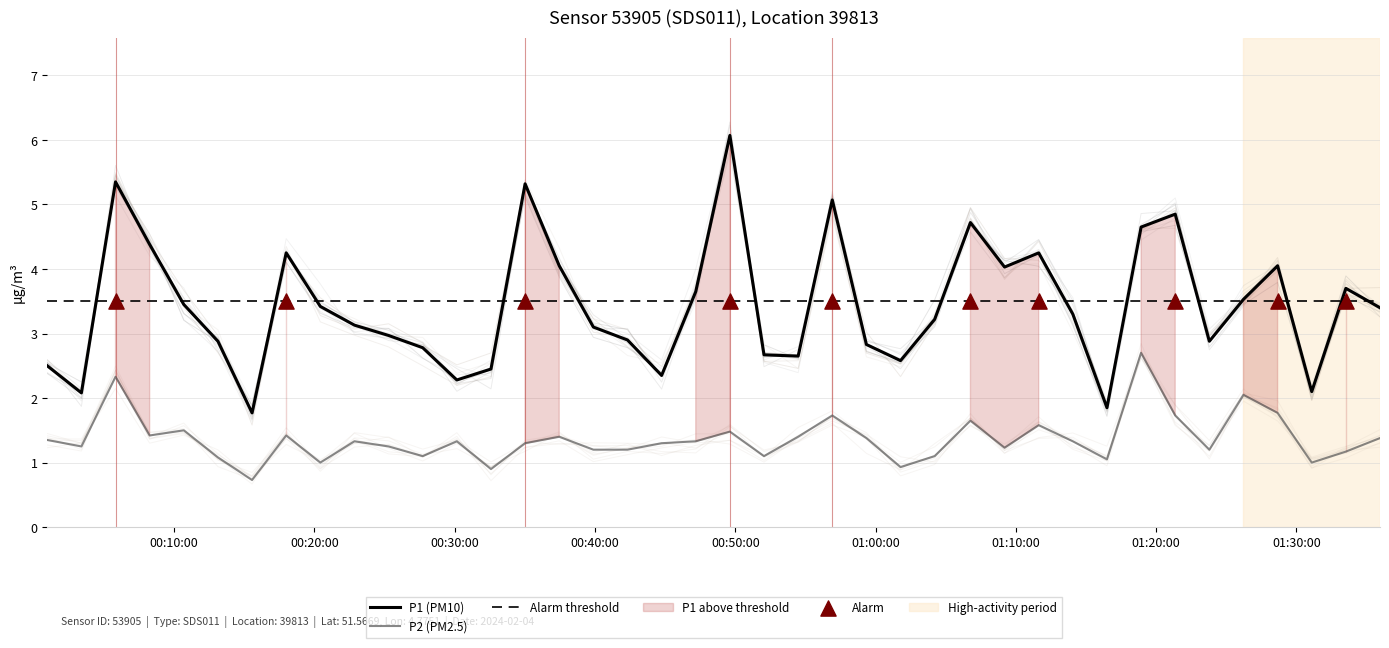

At how many categories does at least one series exceed 5?

4